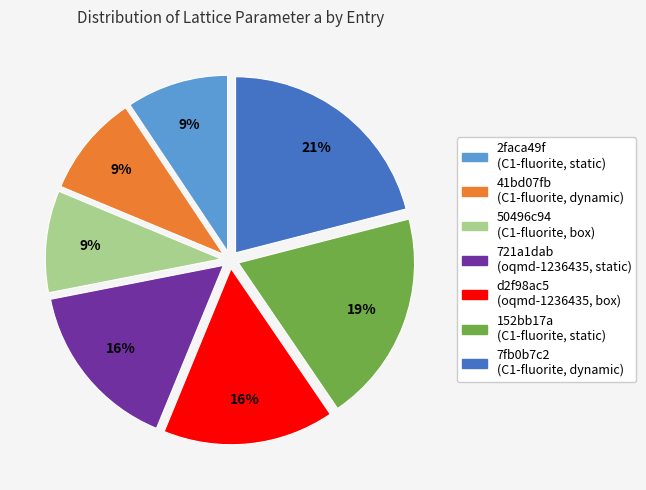

Which has a higher value, 41bd07fb (C1-fluorite, dynamic) or d2f98ac5 (oqmd-1236435, box)?

d2f98ac5 (oqmd-1236435, box)